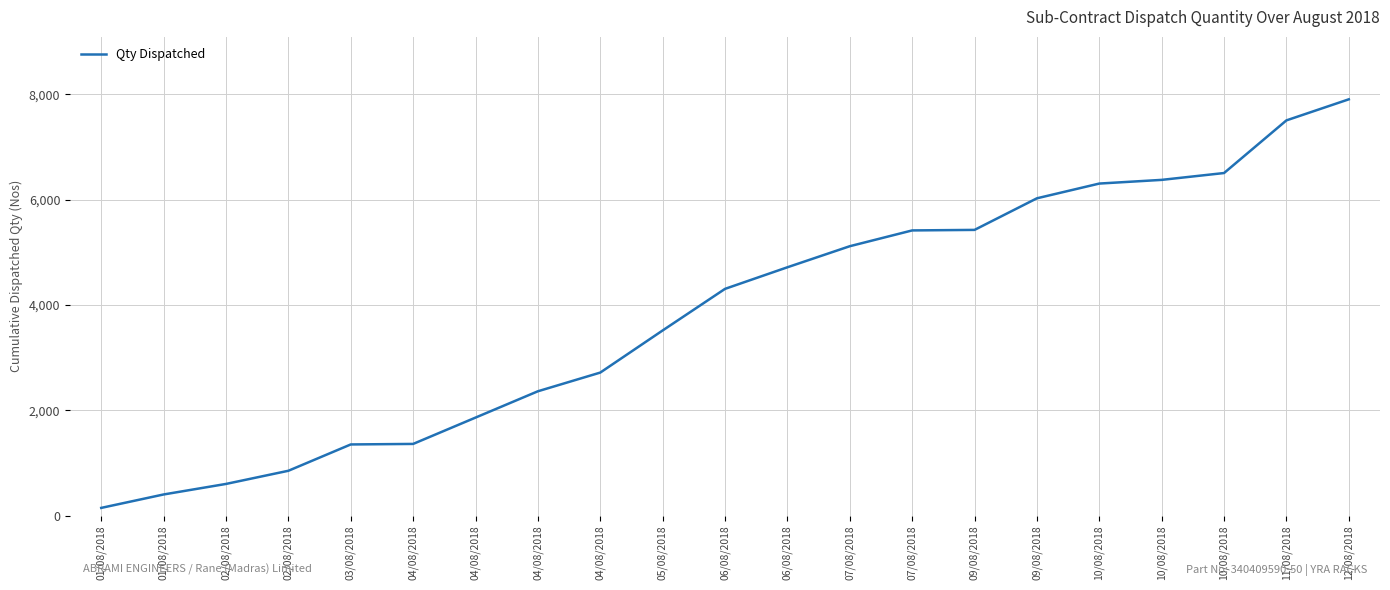

List the labels in order of value, smallest first.

01/08/2018, 01/08/2018, 02/08/2018, 02/08/2018, 03/08/2018, 04/08/2018, 04/08/2018, 04/08/2018, 04/08/2018, 05/08/2018, 06/08/2018, 06/08/2018, 07/08/2018, 07/08/2018, 09/08/2018, 09/08/2018, 10/08/2018, 10/08/2018, 10/08/2018, 11/08/2018, 12/08/2018